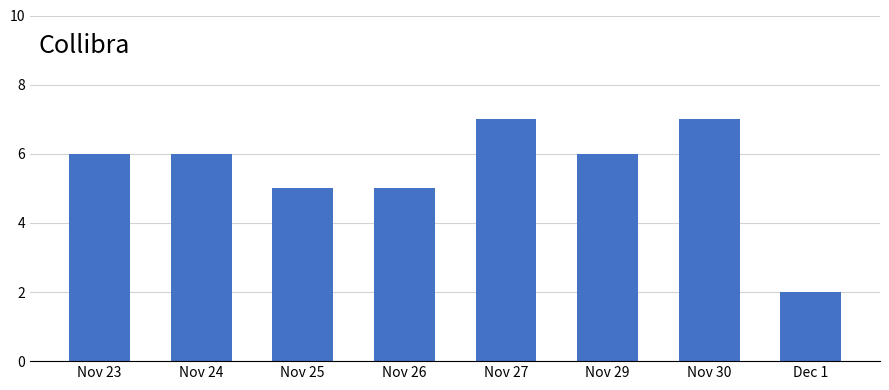

What position from the left is Dec 1?

8